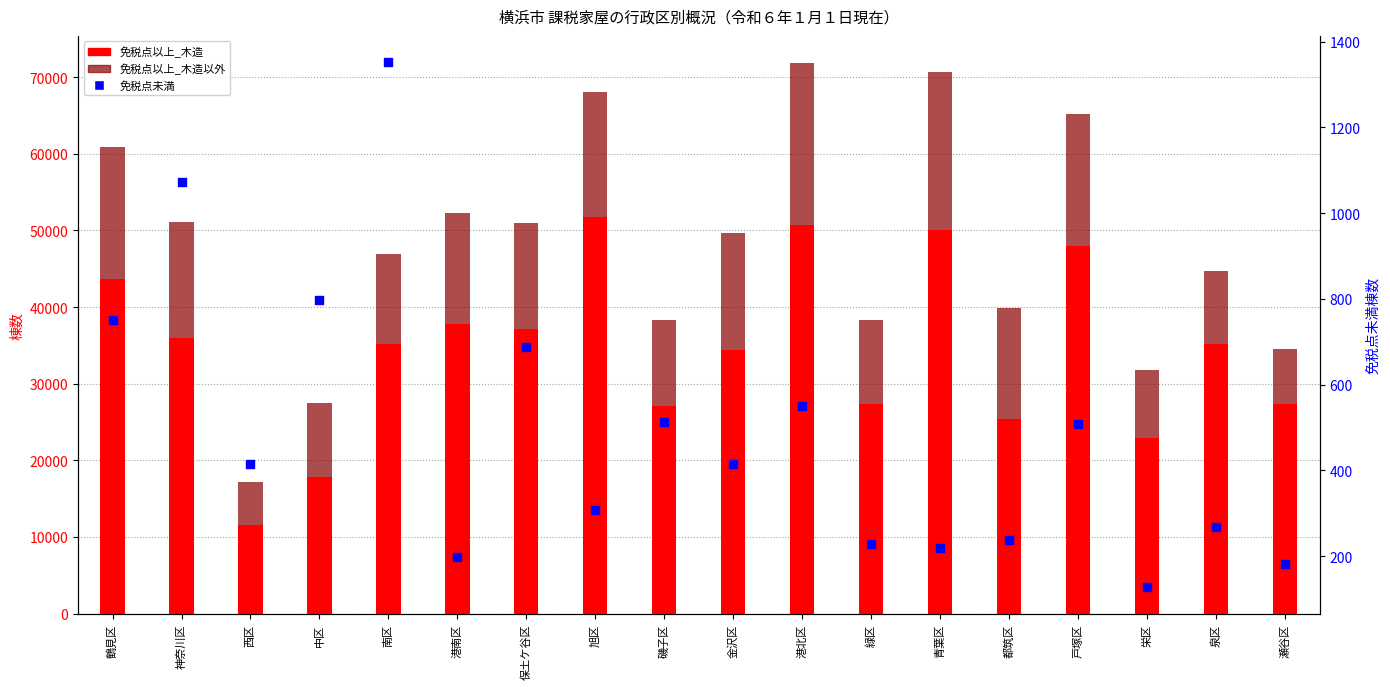

What is the total value across all series at 西区?

17580